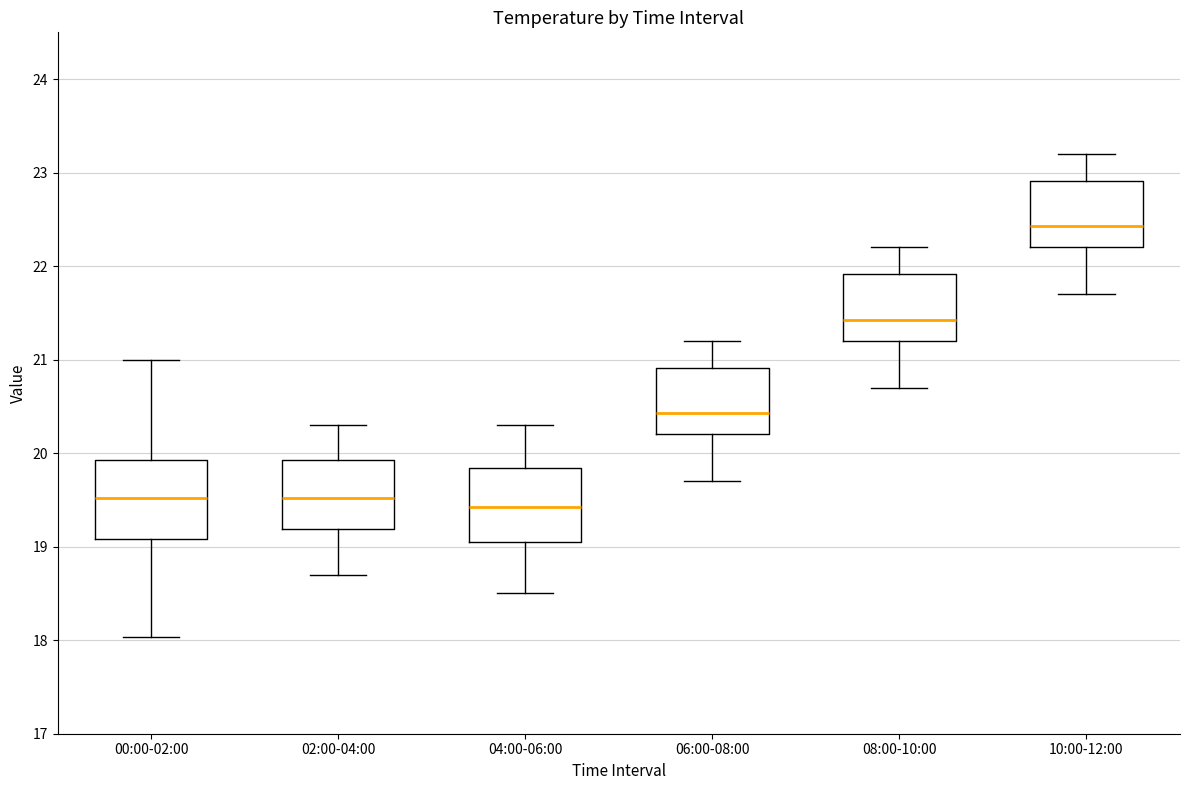

Where is the lower edge of the box for 00:00-02:00 on the y-axis? The values are not printed on the chart, so give them approximately, as read against the axis.

19.1